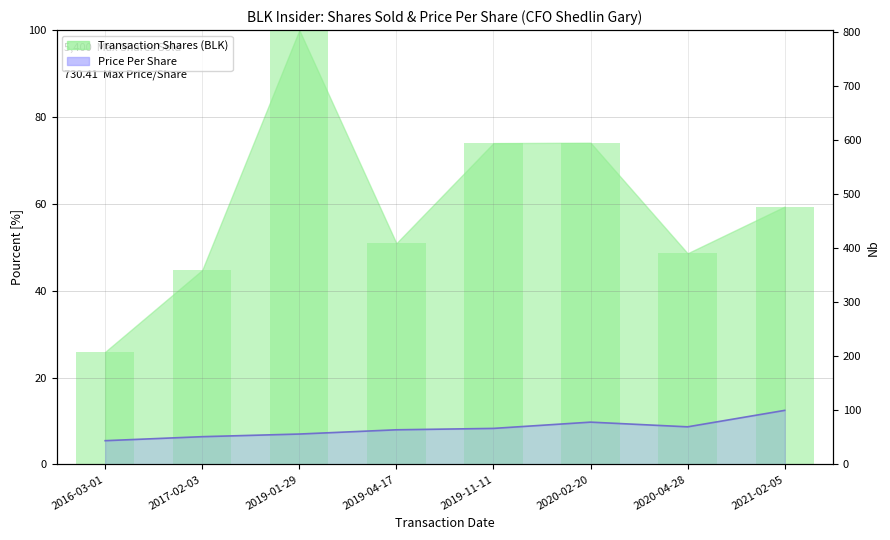

The value of transactionShares at 2019-01-29 is 172.7. True or false?

False